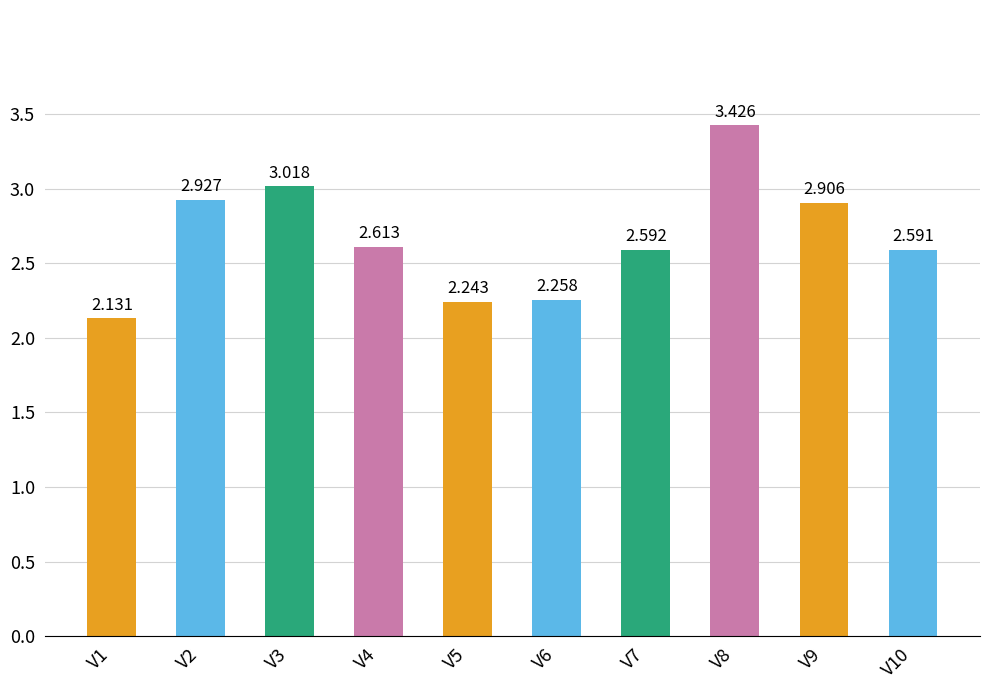

How many bars are there in total?

10